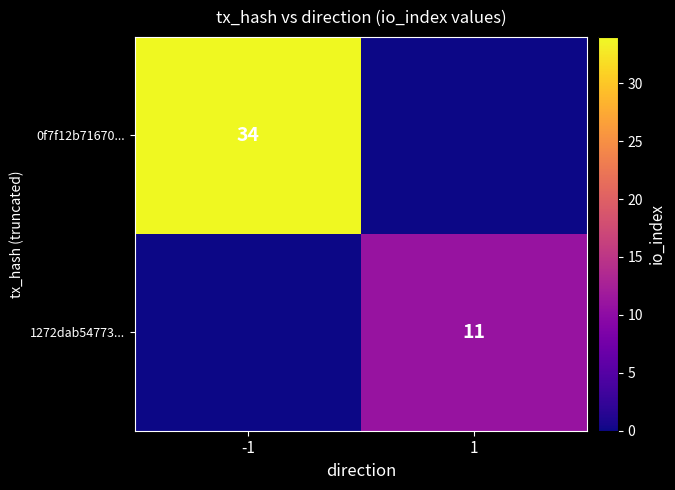

Which label corresponds to the smallest value in the chart?

1